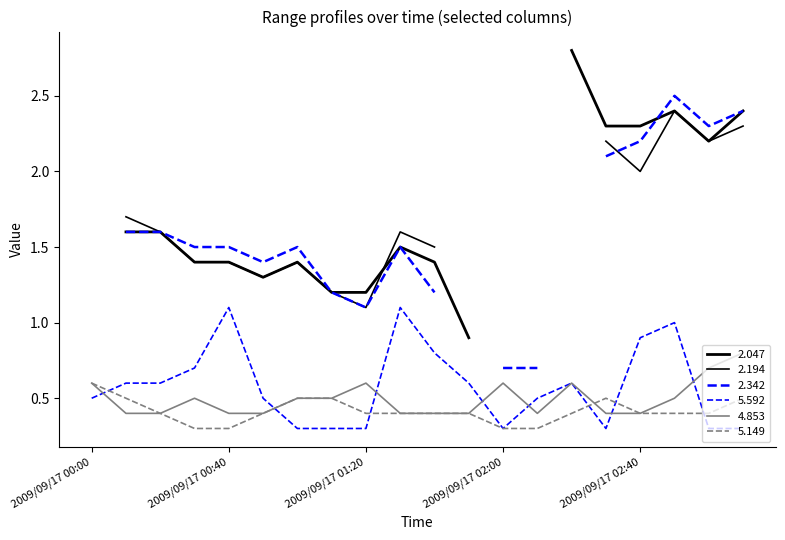

Is the value of 5.149 at 2009/09/17 01:10 greater than the value of 5.592 at 2009/09/17 03:00?

Yes